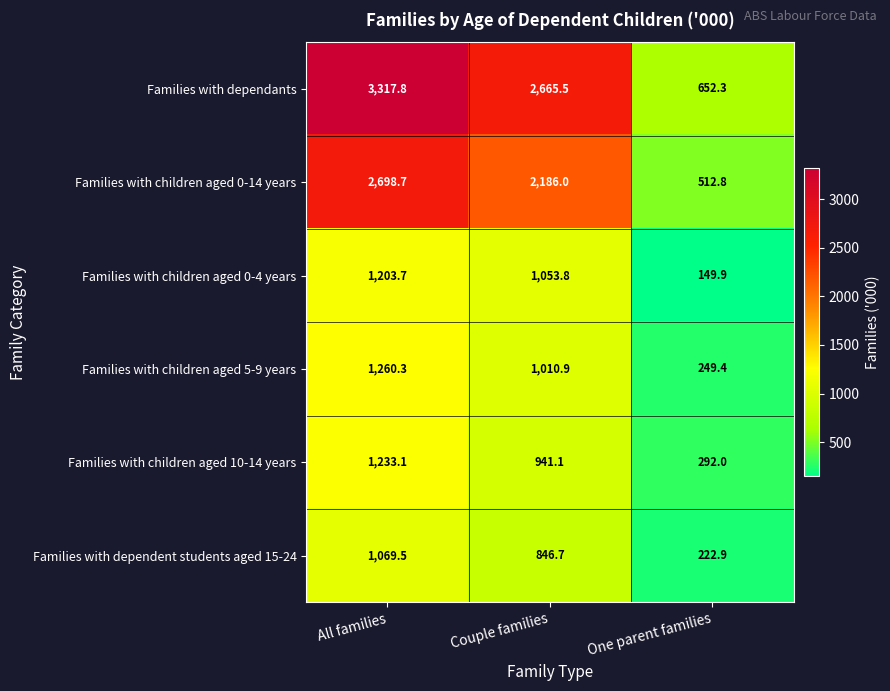

What is the sum of the Families with children aged 0-14 years values at One parent families and All families?

3211.5